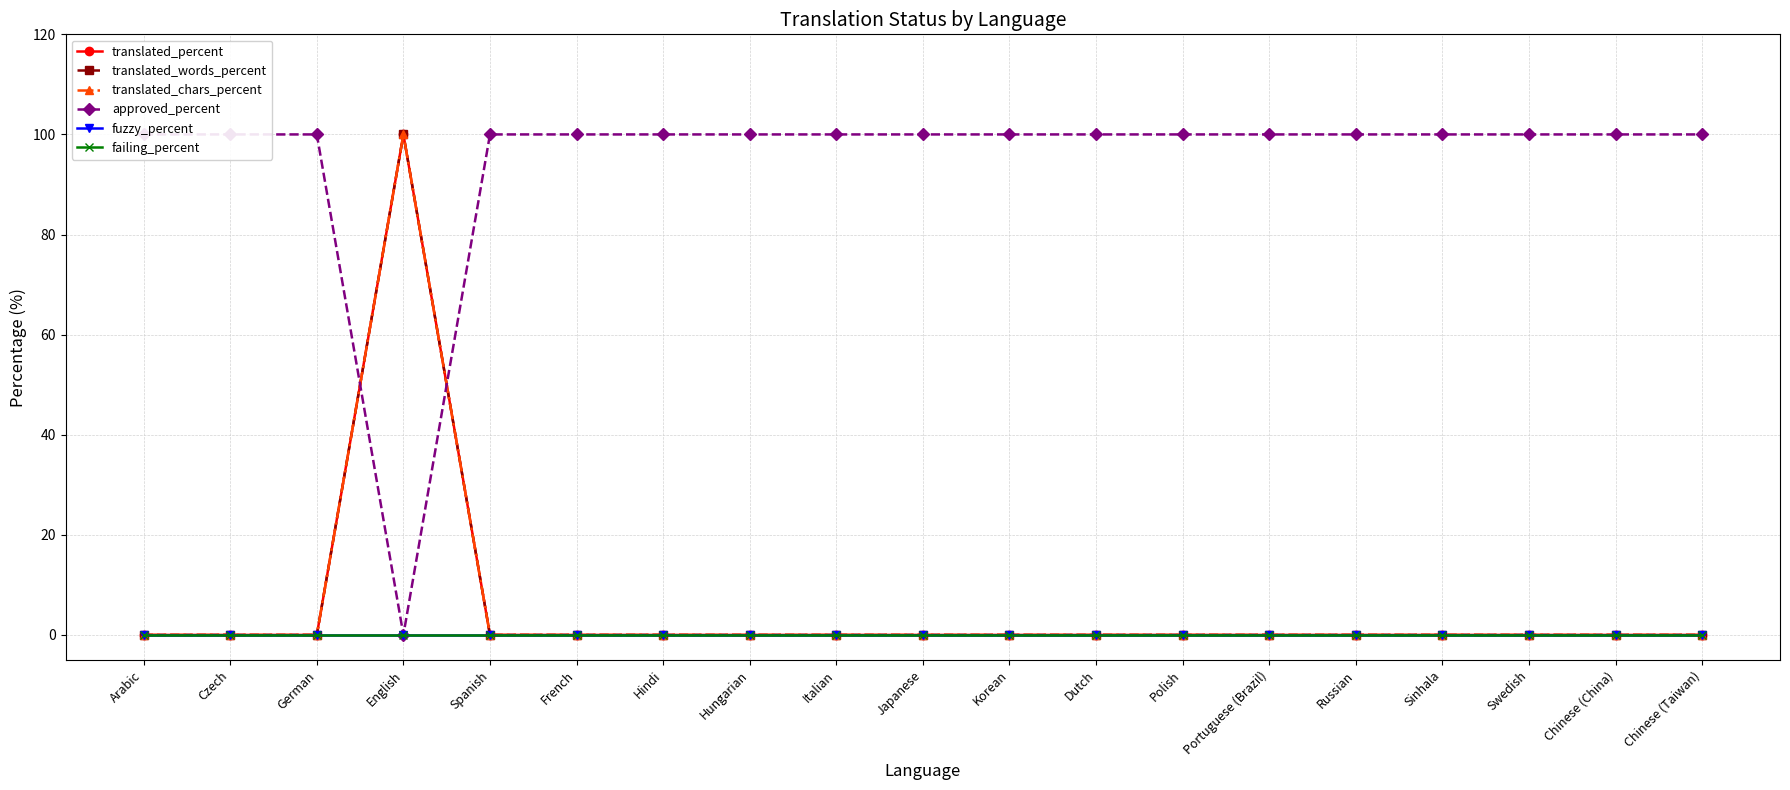

Which series has the largest total across all categories?

approved_percent